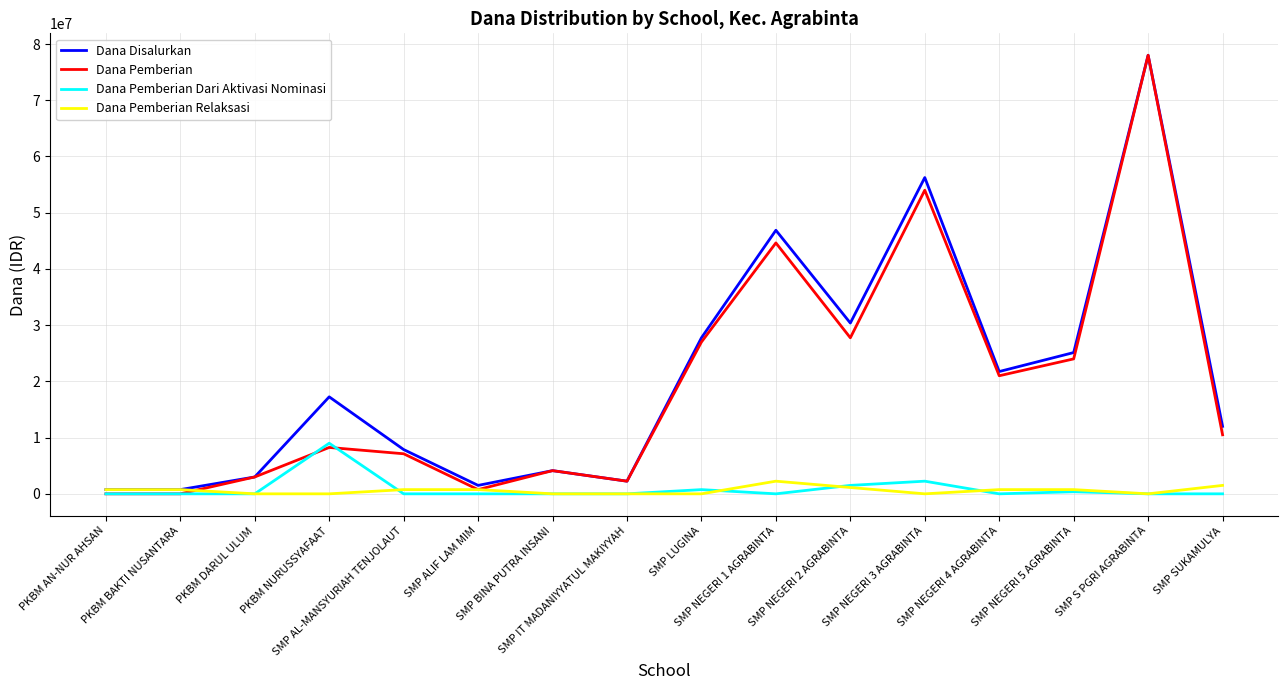

Does the chart display data point markers on the line(s)?

No